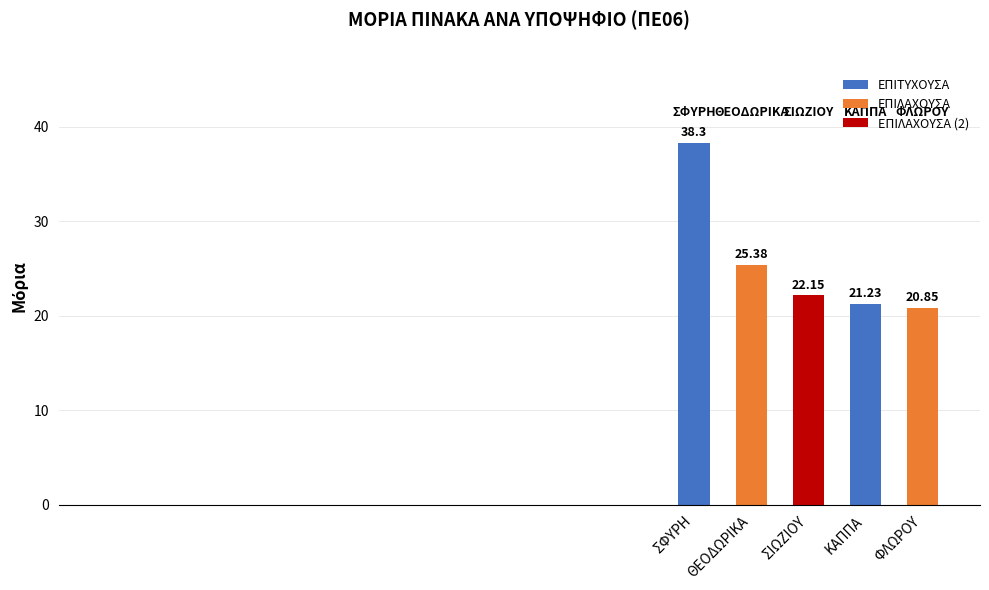

What is the average value?

25.6